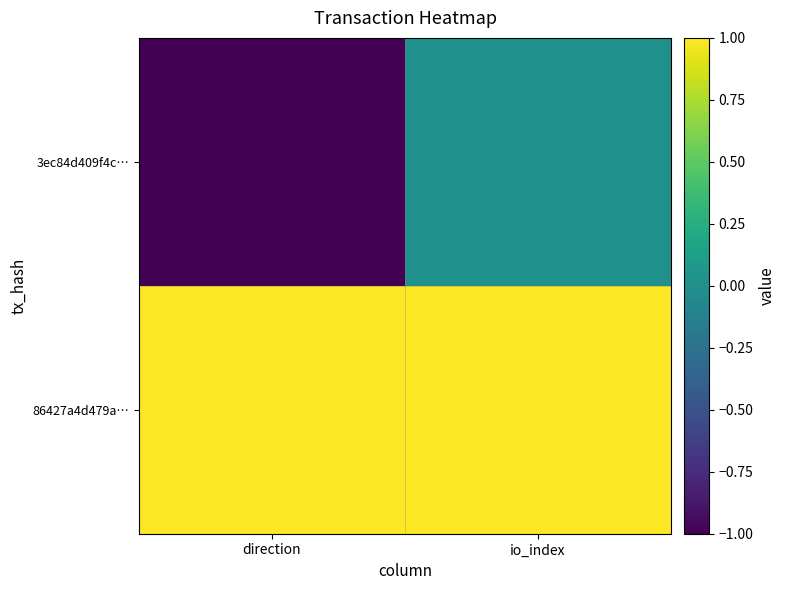

Which series changed the most between direction and io_index?

3ec84d409f4c…